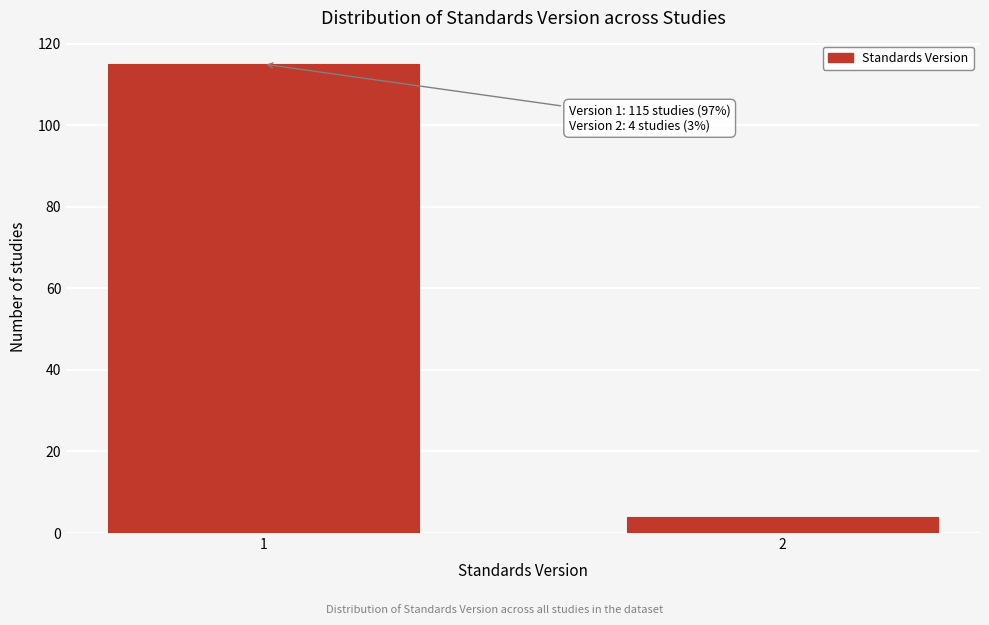

Reading right to left, what are all the values shown in this chart?

4	115